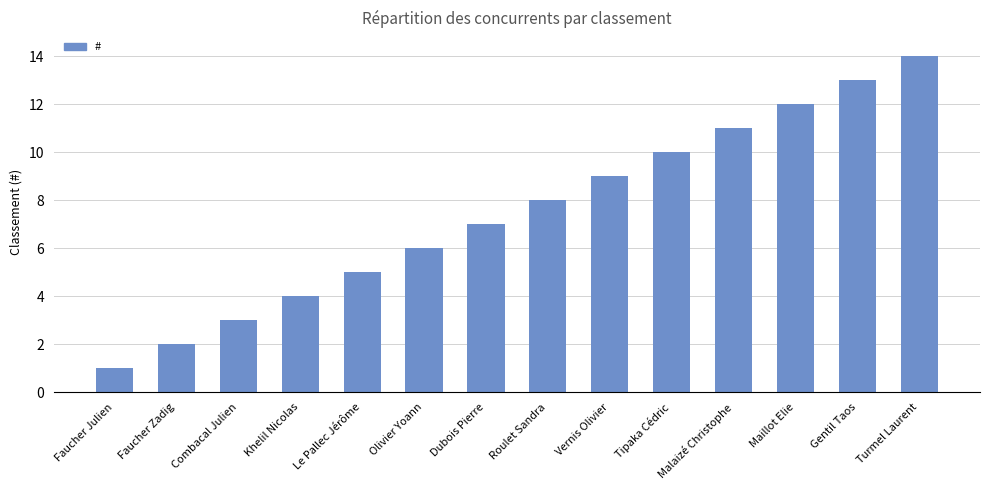

Which category has the lowest value across all series?

Faucher Julien